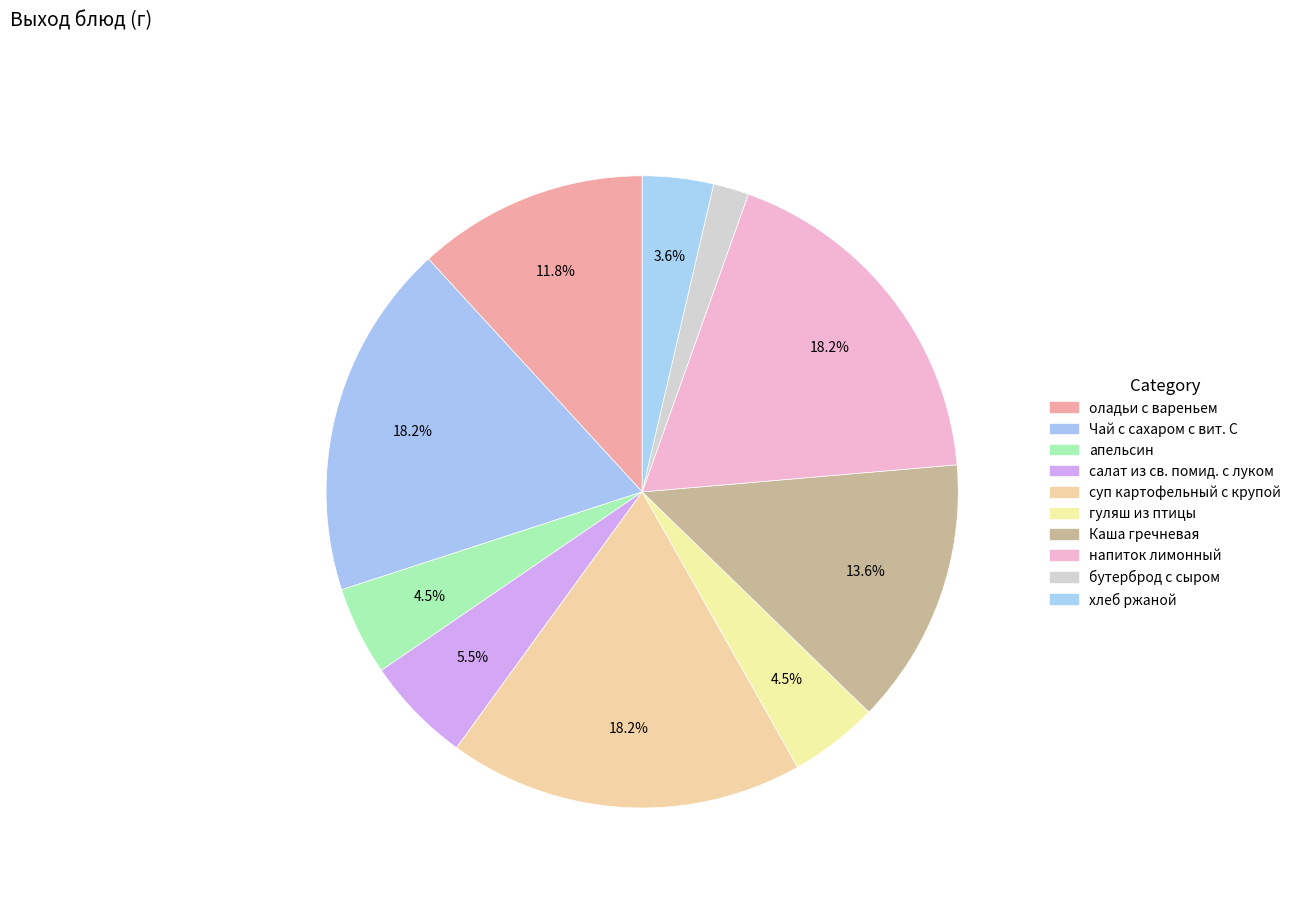

Count the number of slices in the pie.

10